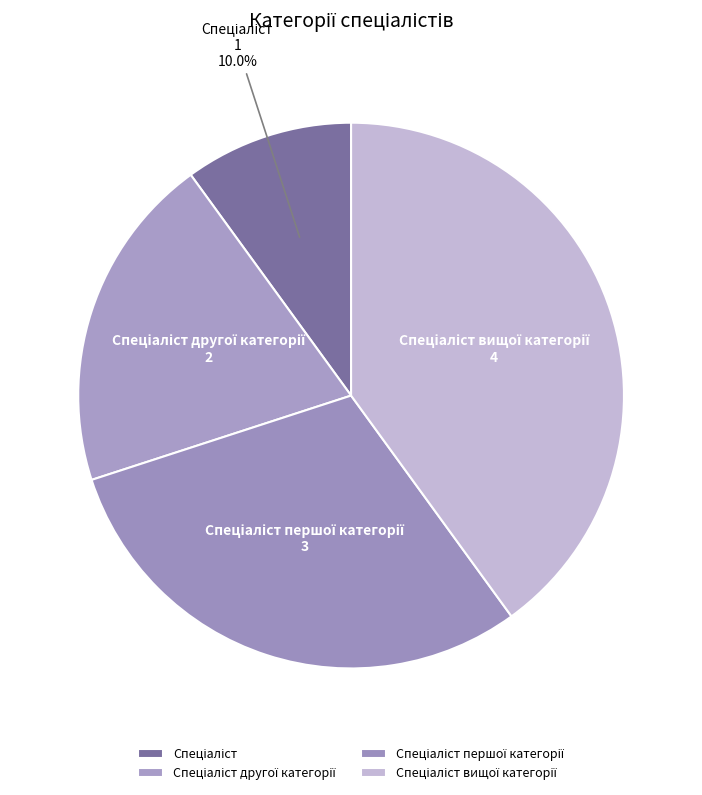

Is there any slice that represents more than half of the pie?

No